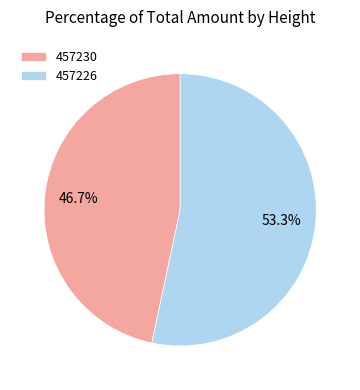

What percentage do 457230 and 457226 together represent?

100.0%